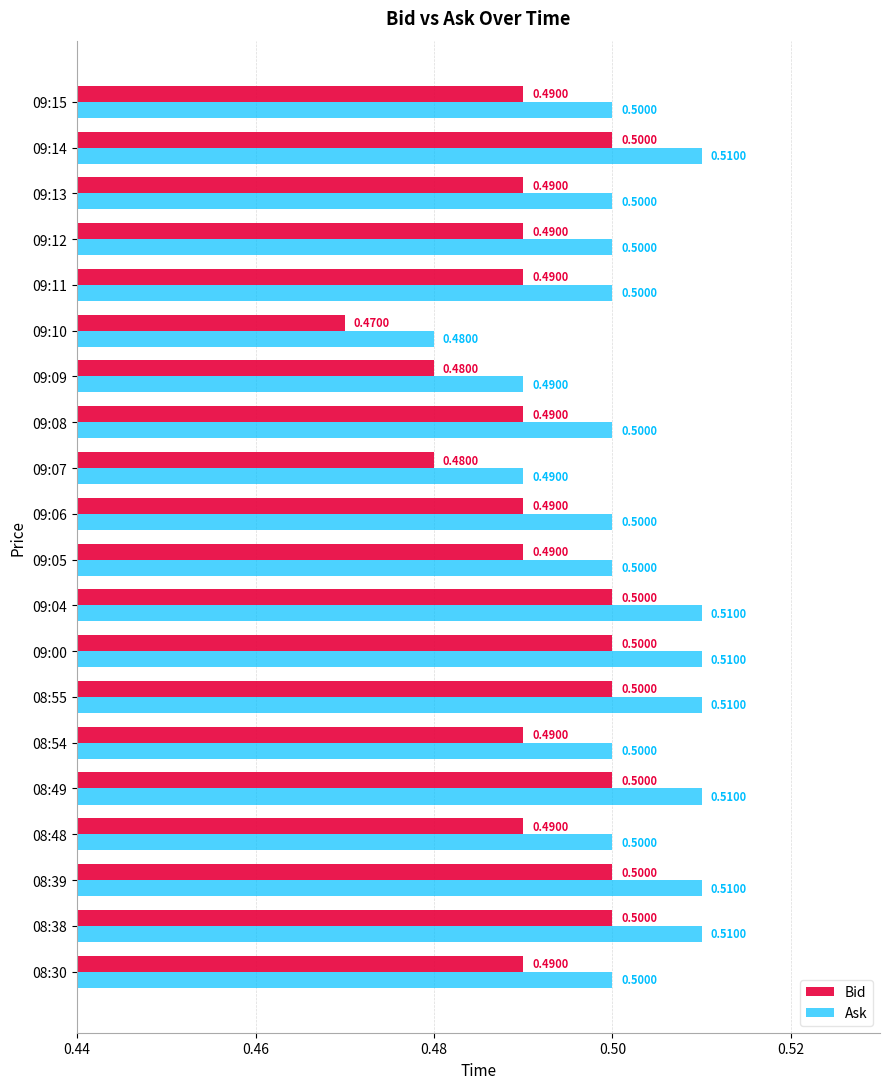

Which series has the largest total across all categories?

Ask